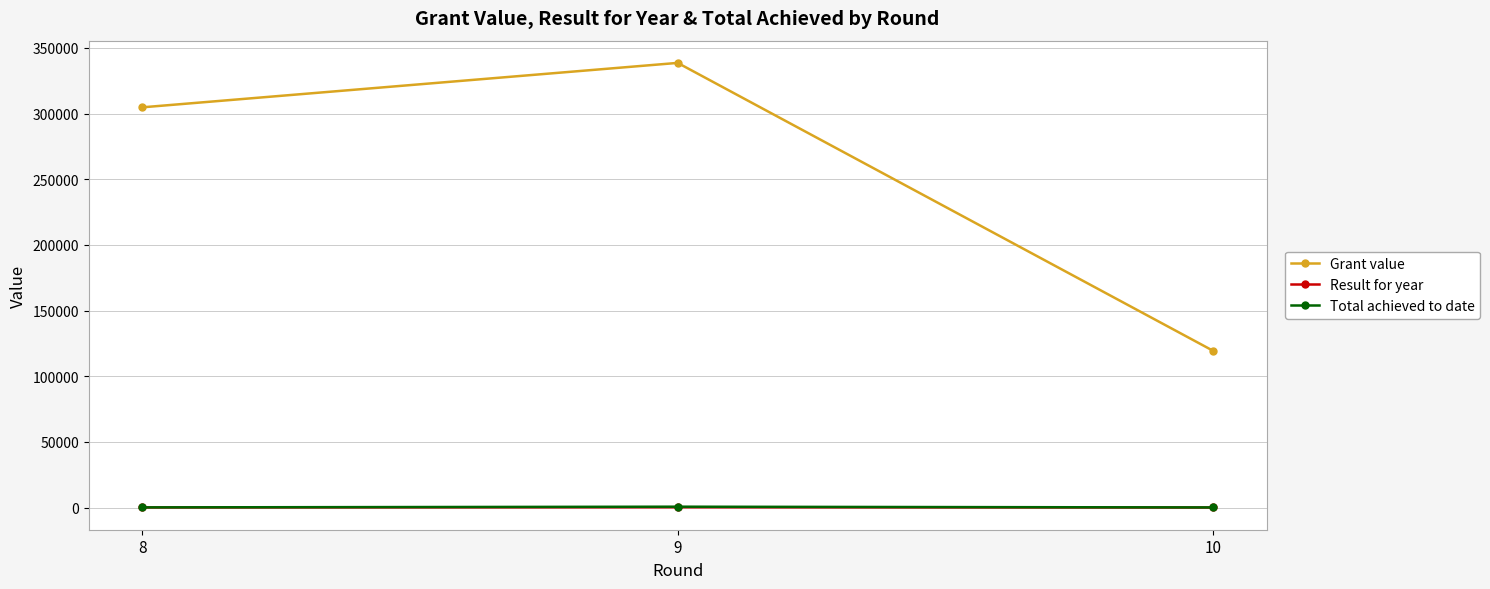

What is the maximum value shown in the chart?

338576.2